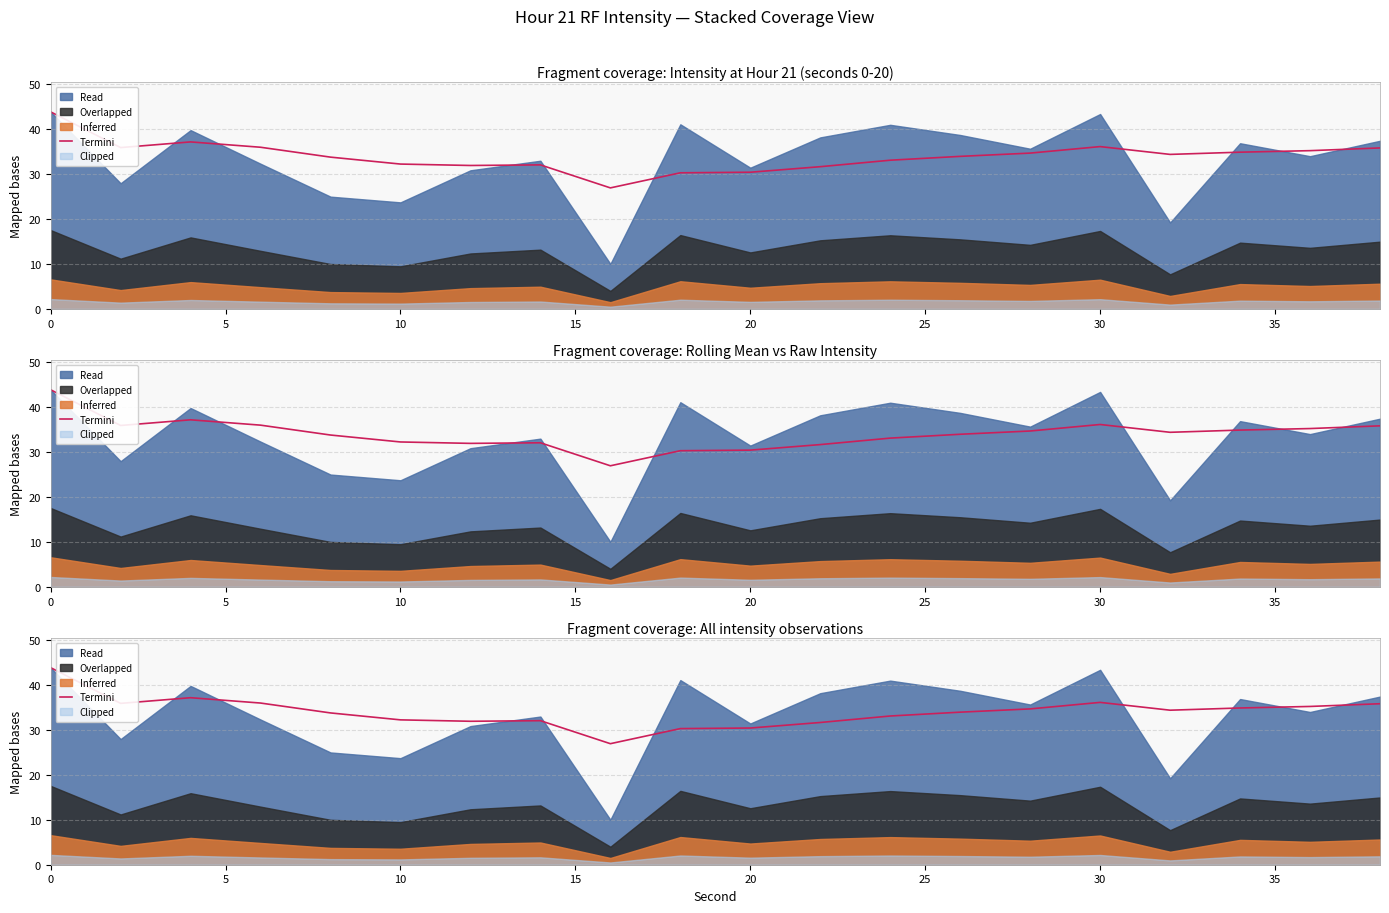

Is it true that the value at 30 is 59.0?

False